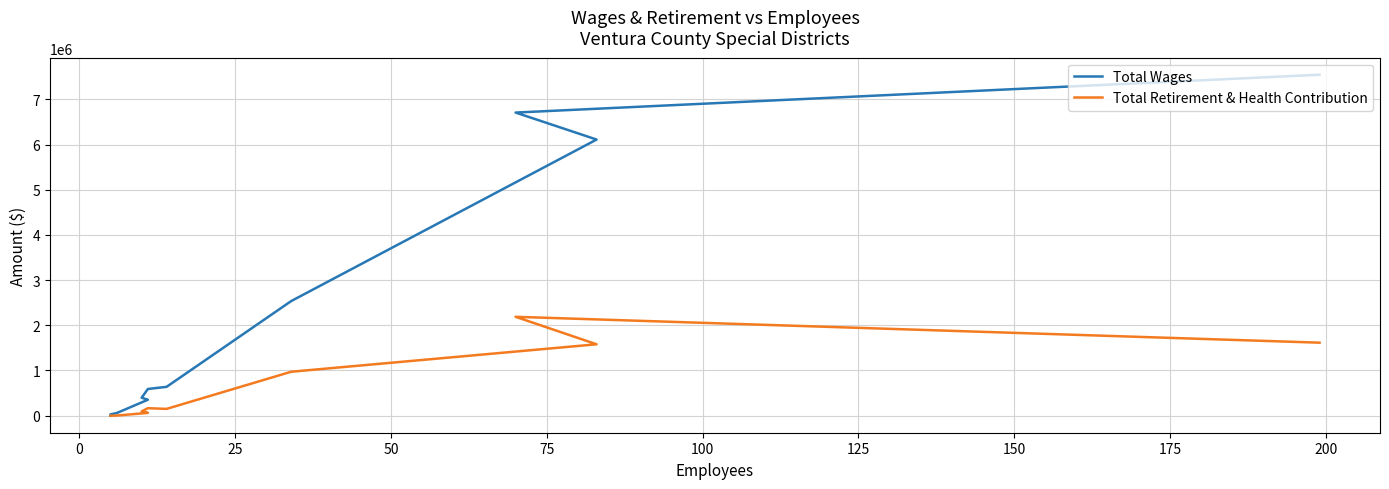

The value of Total Retirement & Health Contribution at 150 is 105973. True or false?

False